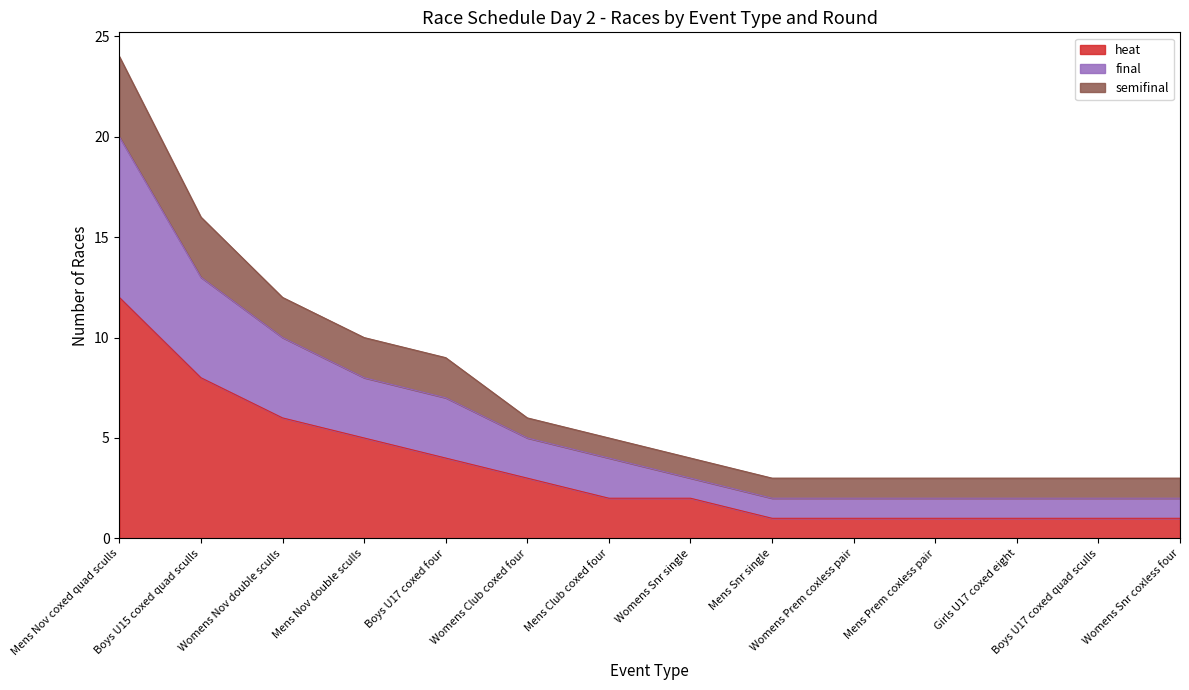

True or false: final has more than 2 points higher than both neighbors.

False